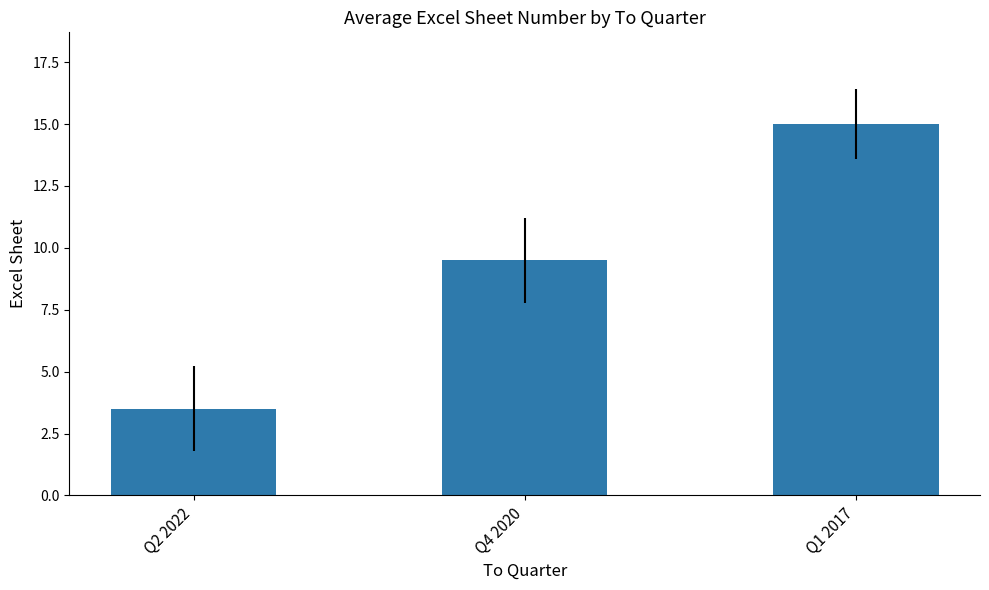

Reading right to left, extract all data points from this chart.

15.0	9.5	3.5